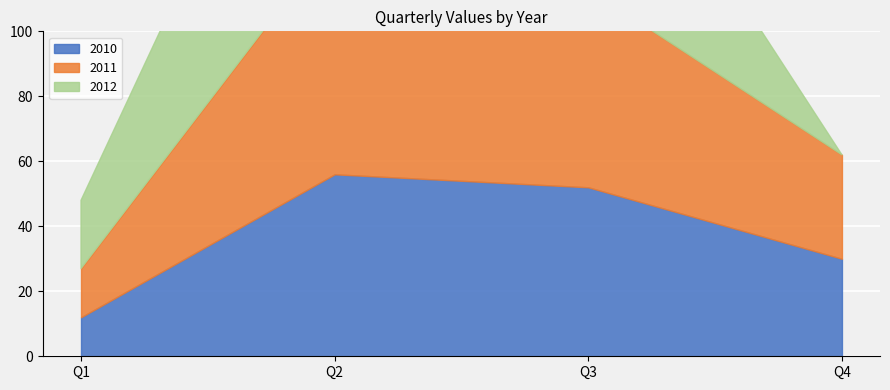

Reading left to right, what are all the values shown in this chart?

2010: Q1=12	Q2=56	Q3=52	Q4=30
2011: Q1=15	Q2=73	Q3=61	Q4=32
2012: Q1=21	Q2=86	Q3=69	Q4=0